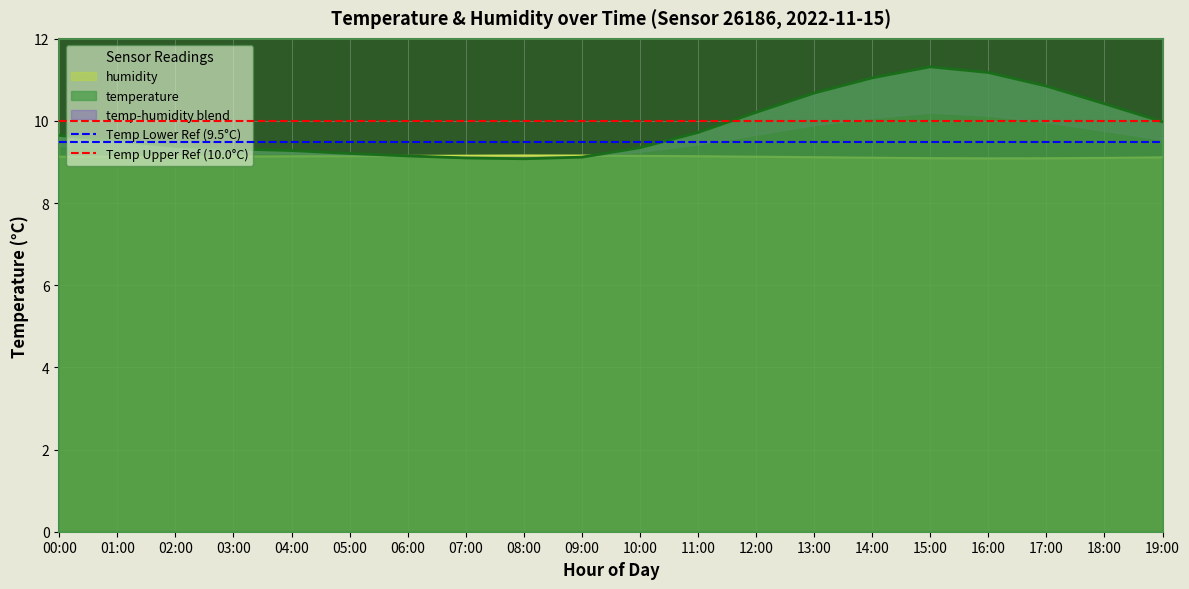

True or false: Temp Lower Ref (9.5°C) has a value of 12.9 at 01:00.

False